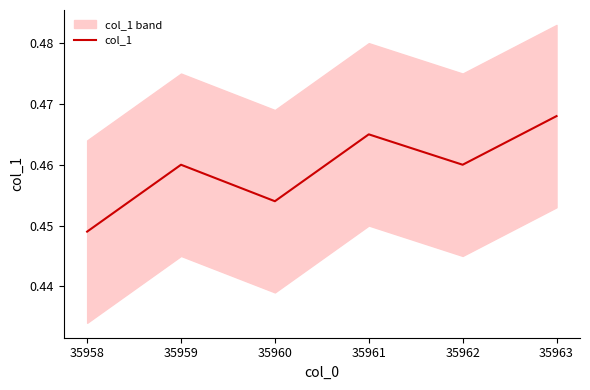

What is the maximum value shown in the chart?

0.5